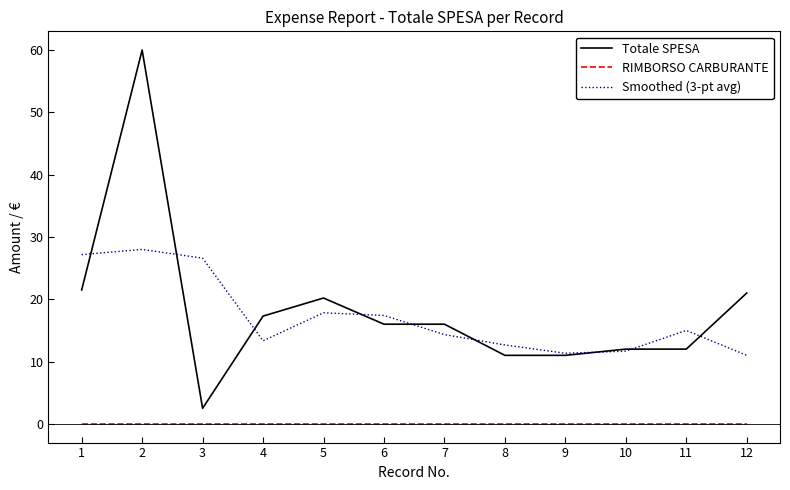

What is the maximum value for Smoothed (3-pt avg)?

28.0